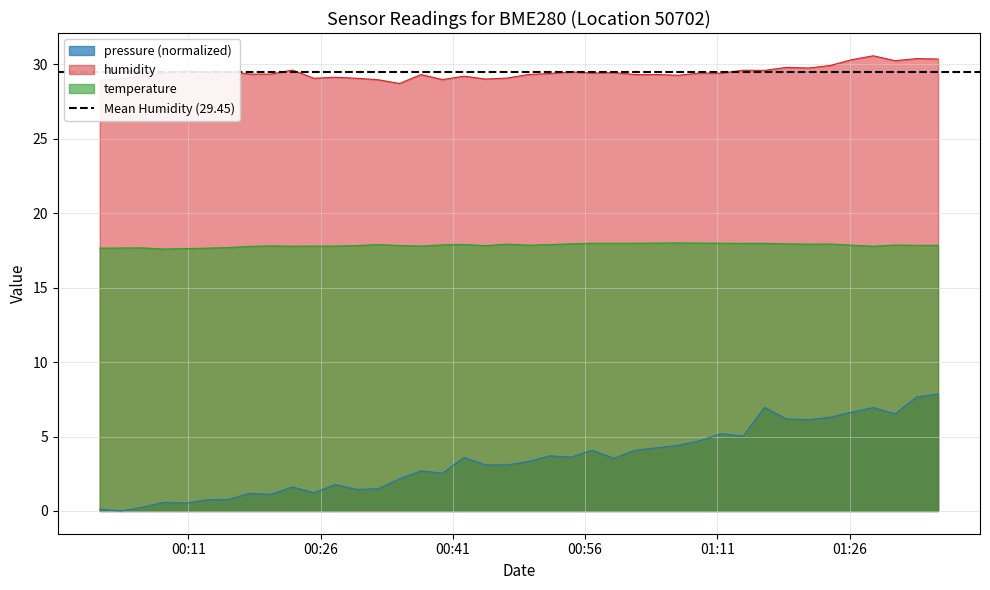

True or false: temperature and pressure intersect in this chart.

False